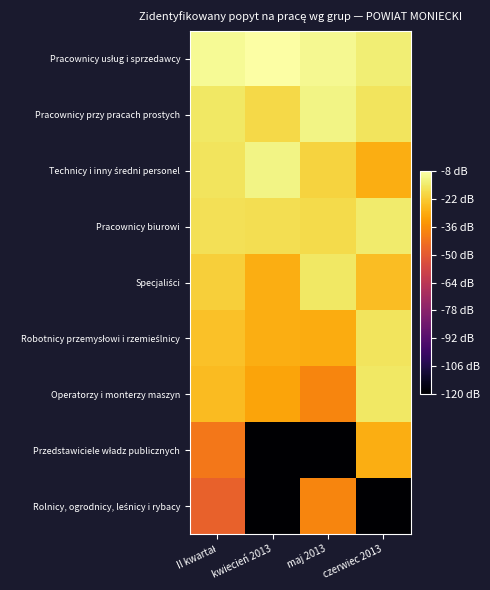

What is the sum of the Technicy i inny średni personel values at czerwiec 2013 and maj 2013?

-48.7